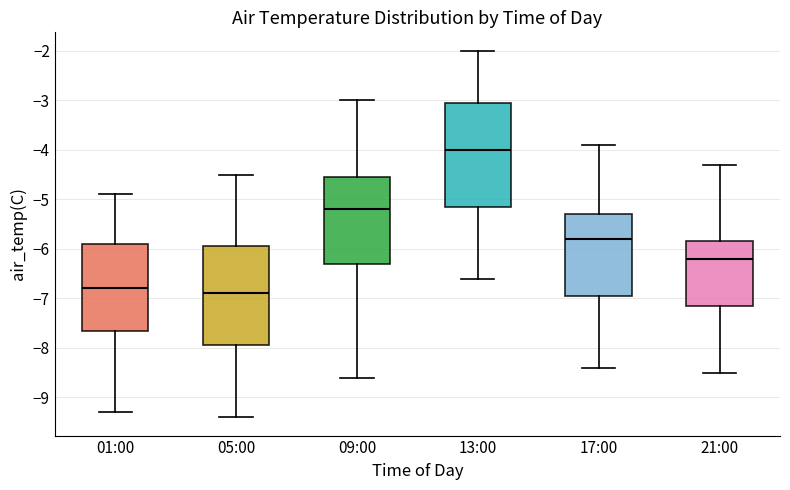

Which box has the lowest median line?

05:00